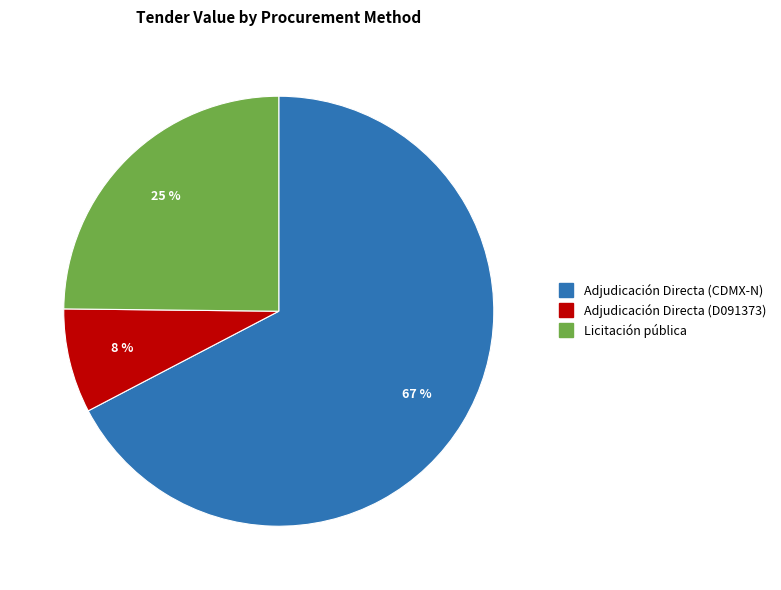

Combined, do Licitación pública and Adjudicación Directa (CDMX-N) account for over 50%?

Yes